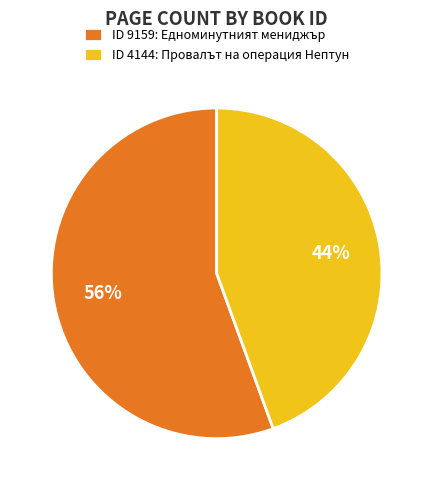

Combined, do ID 4144: Провалът на операция Нептун and ID 9159: Едноминутният мениджър account for over 50%?

Yes